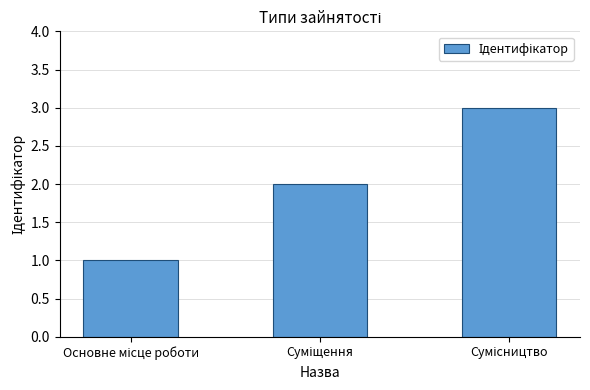

What is the sum of all values?

6